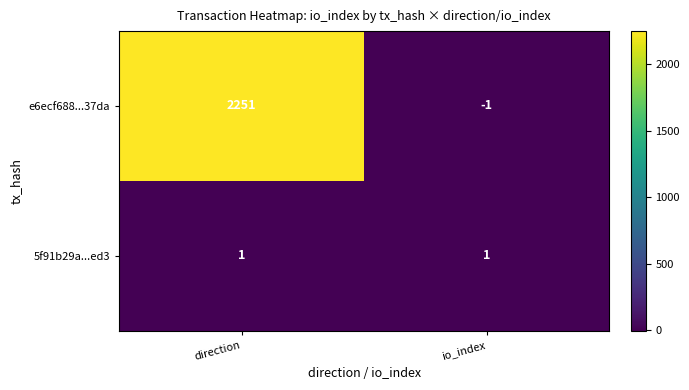

How many categories are shown in the chart?

2